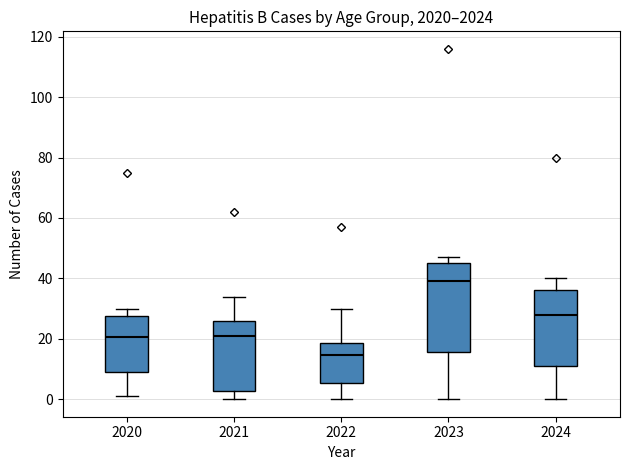

Which box has the highest median line?

2023